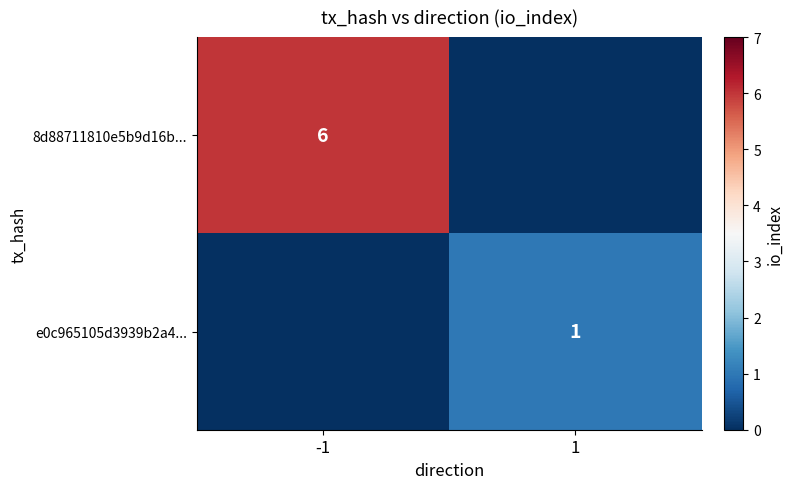

The e0c965105d3939b2a4... series shows 1 at 1. True or false?

True